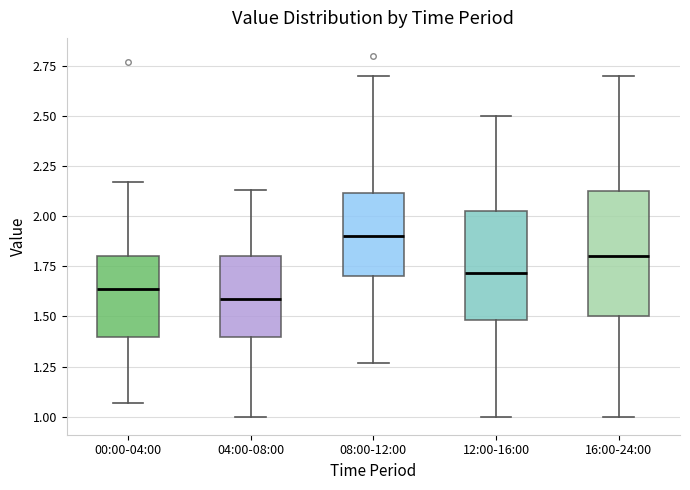

Which box's median line is the highest?

08:00-12:00